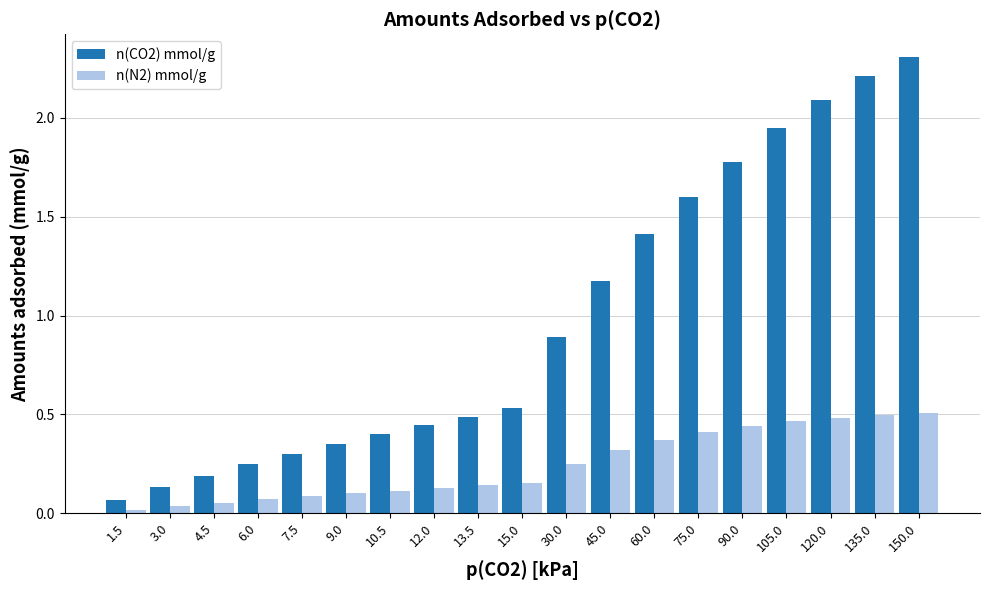

What is the sum of all n(CO2) mmol/g values?

18.6